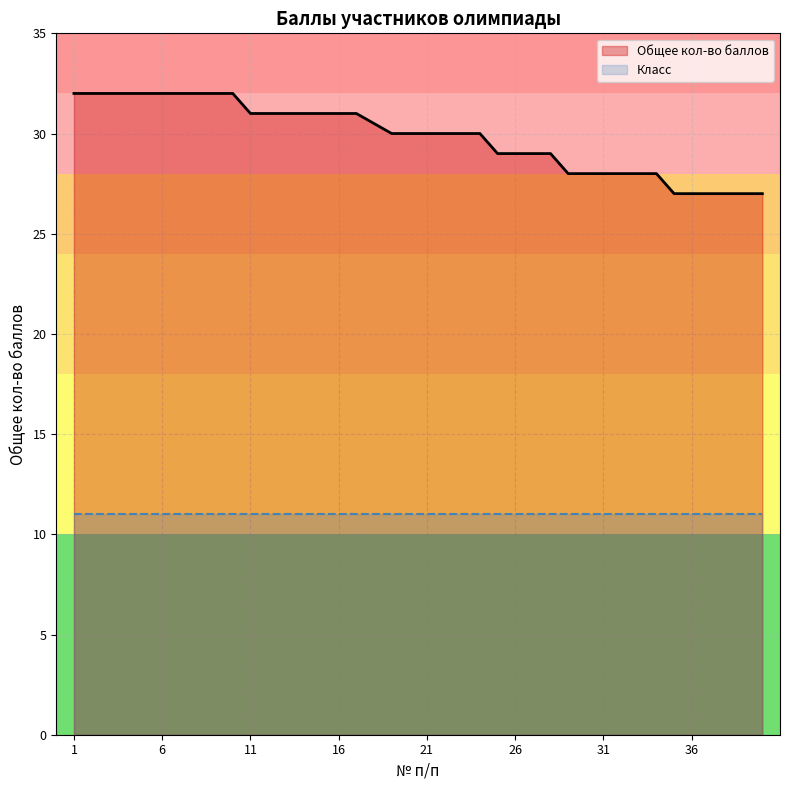

What is the sum of the values at 3 and 18?

62.5